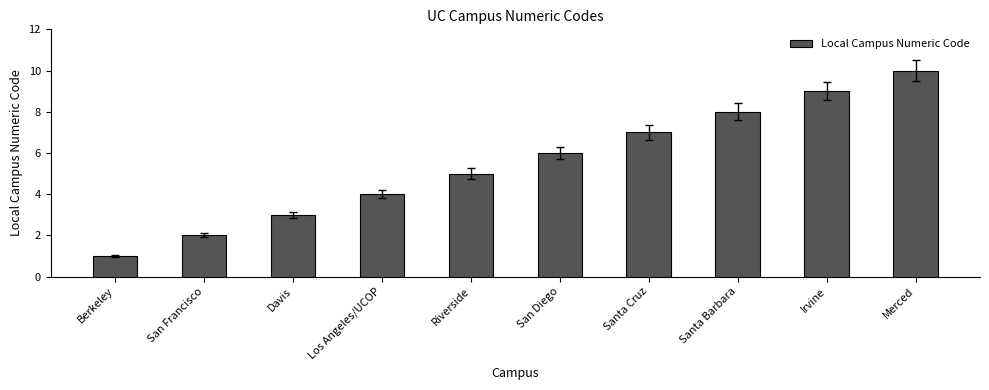

What is the difference between the maximum and minimum values?

9